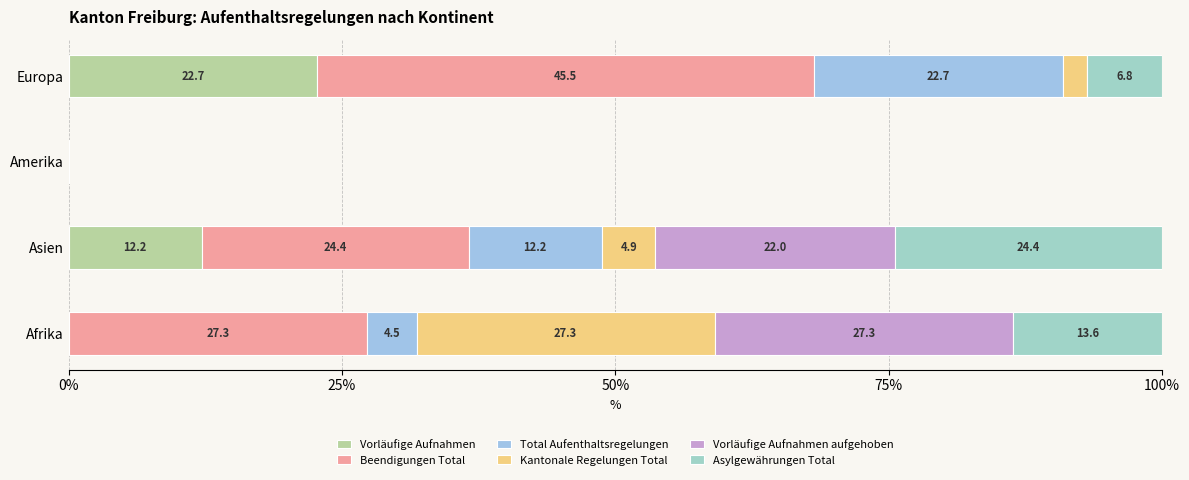

How many series are shown in this chart?

6